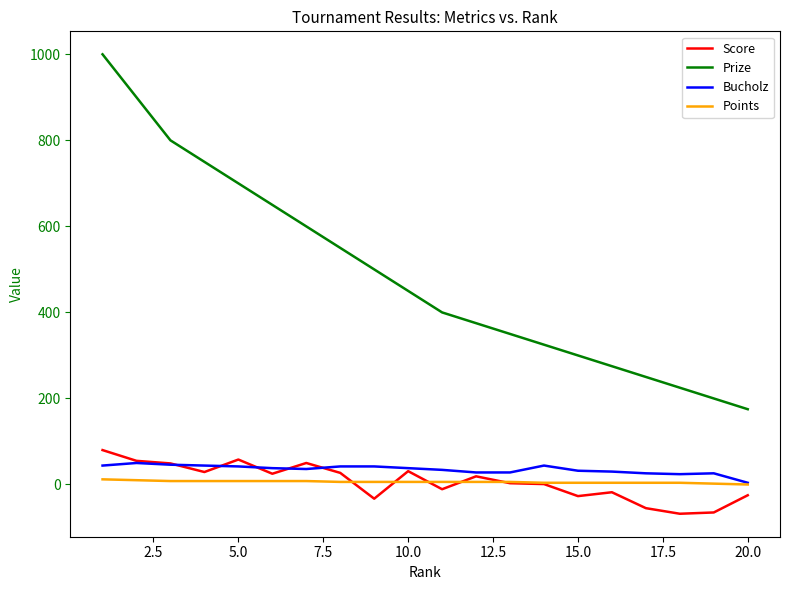

True or false: Prize and Score intersect in this chart.

False